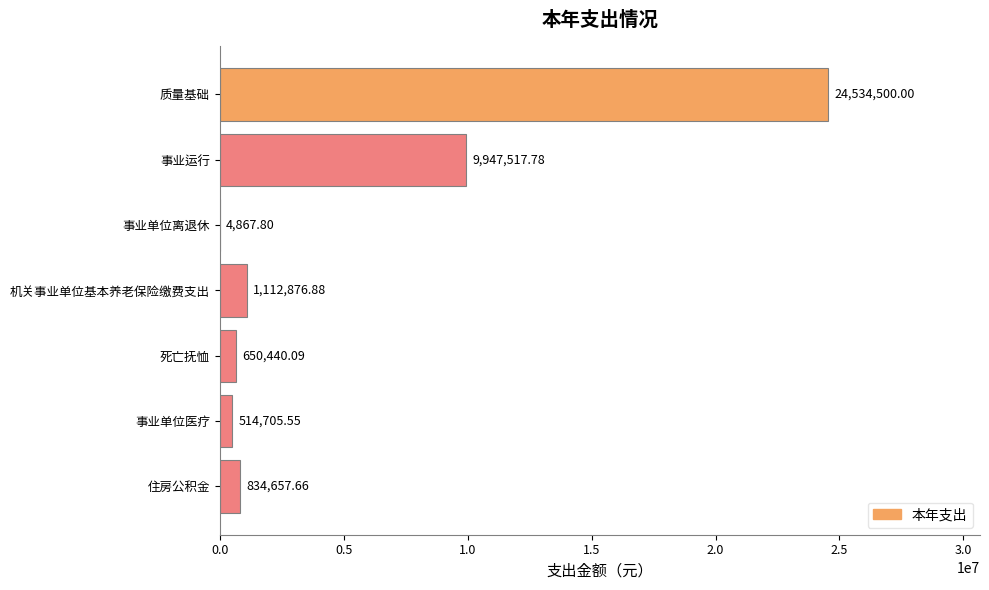

Count the number of data series in this chart.

1